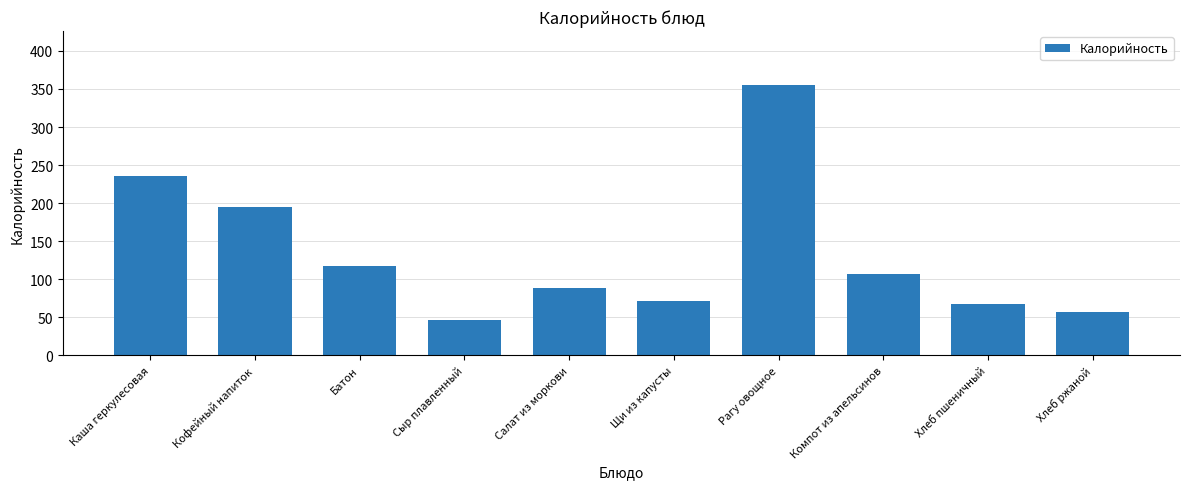

What is the change in value from Щи из капусты to Компот из апельсинов?

+35